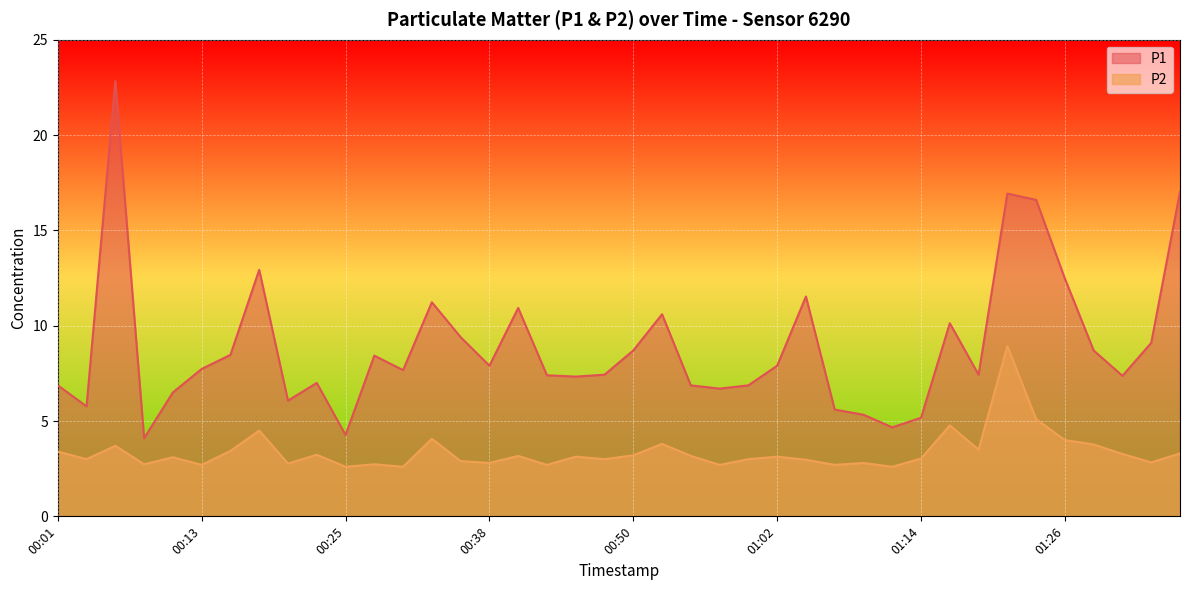

Rank the series by their maximum value, from highest to lowest.

P1, P2